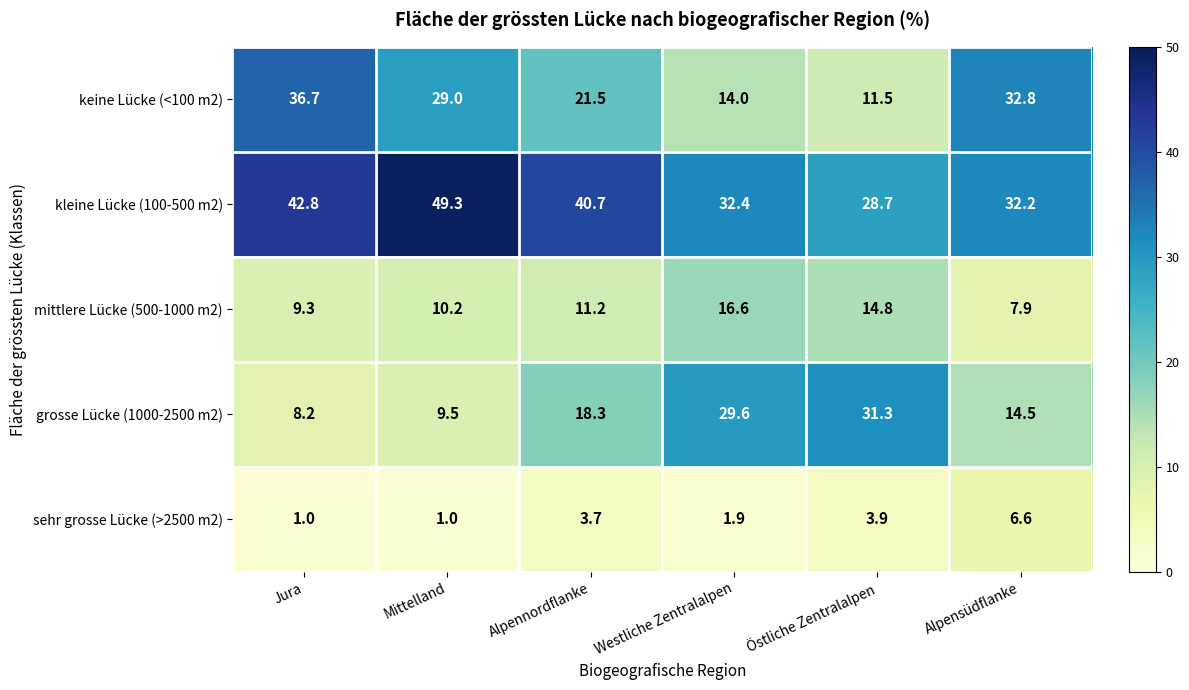

True or false: kleine Lücke (100-500 m2) has a value of 11.4 at Mittelland.

False